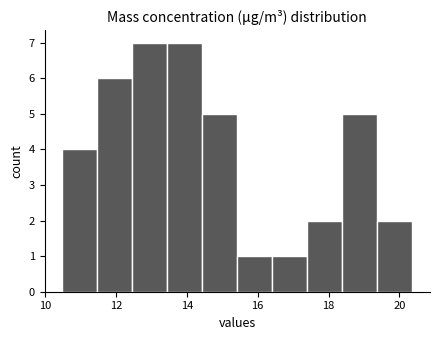

What is the height of the bar covering 12.4 to 13.4 on the x-axis? Neither the bar edges nor the heights are printed on the chart, so give them approximately, as read against the axes.

7